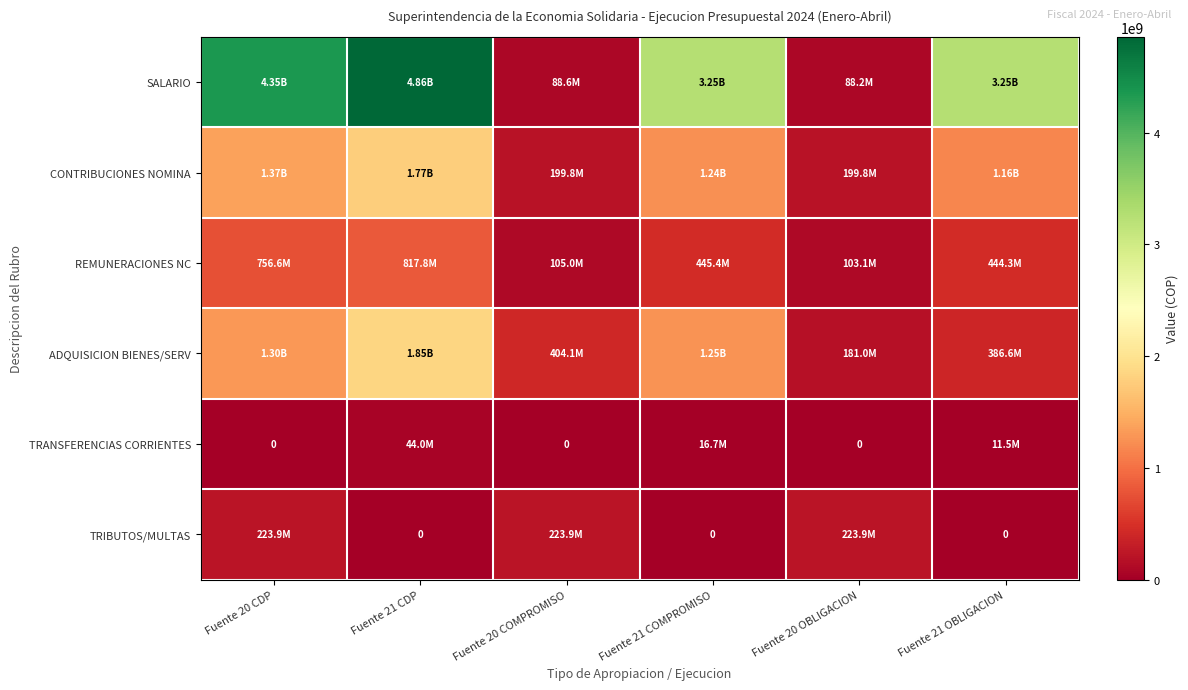

At which label is CONTRIBUCIONES NOMINA closest to 983347179?

Fuente 21 OBLIGACION